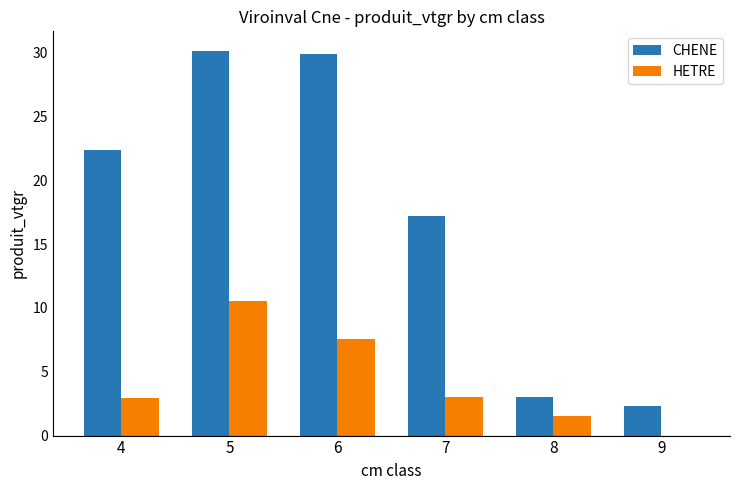

What is the sum of all CHENE values?

104.9